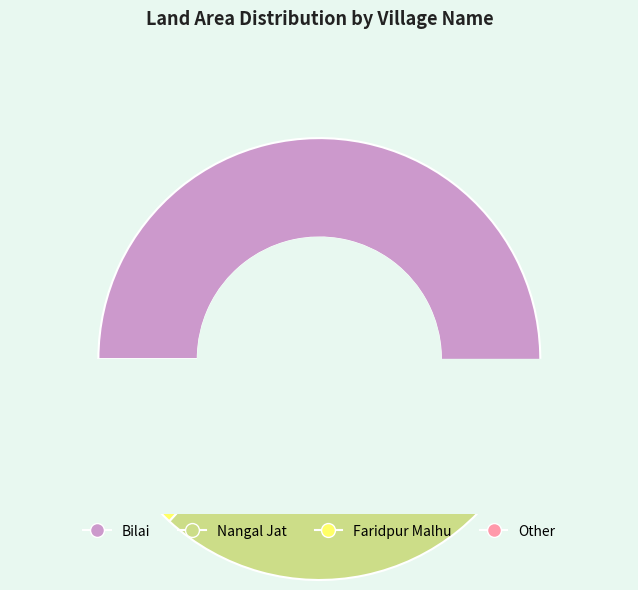

To the nearest percent, what is the combined percentage of Bilai and Nangal Jat?

87%